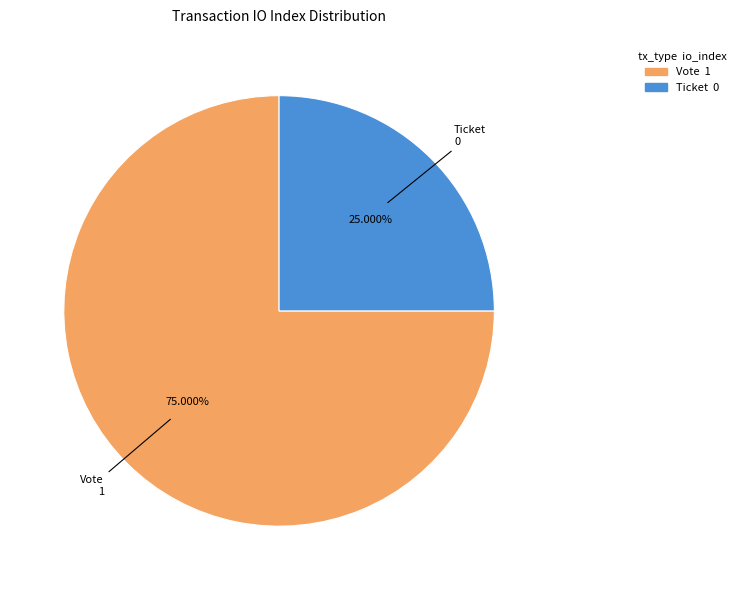

Which has a higher value, Ticket or Vote?

Vote